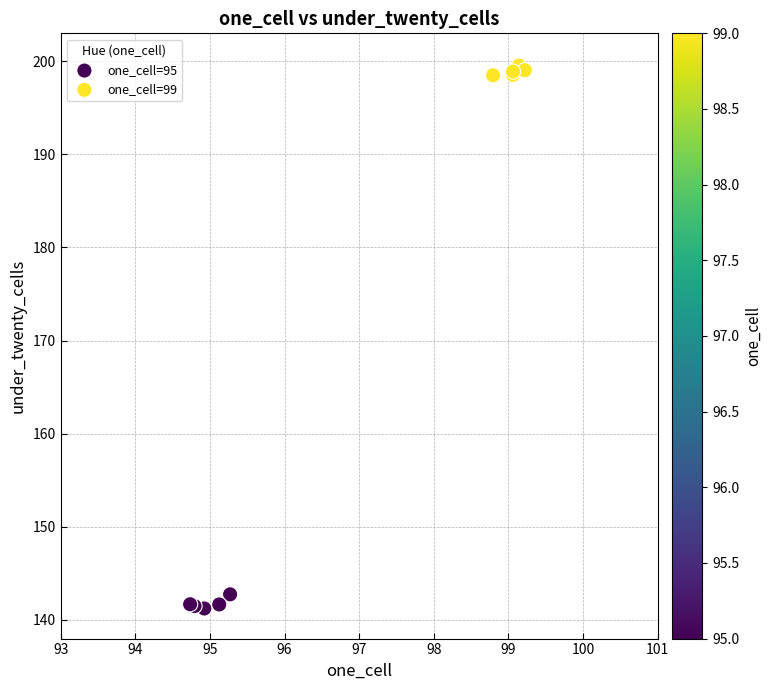

Which series reaches the maximum Y coordinate?

one_cell=99